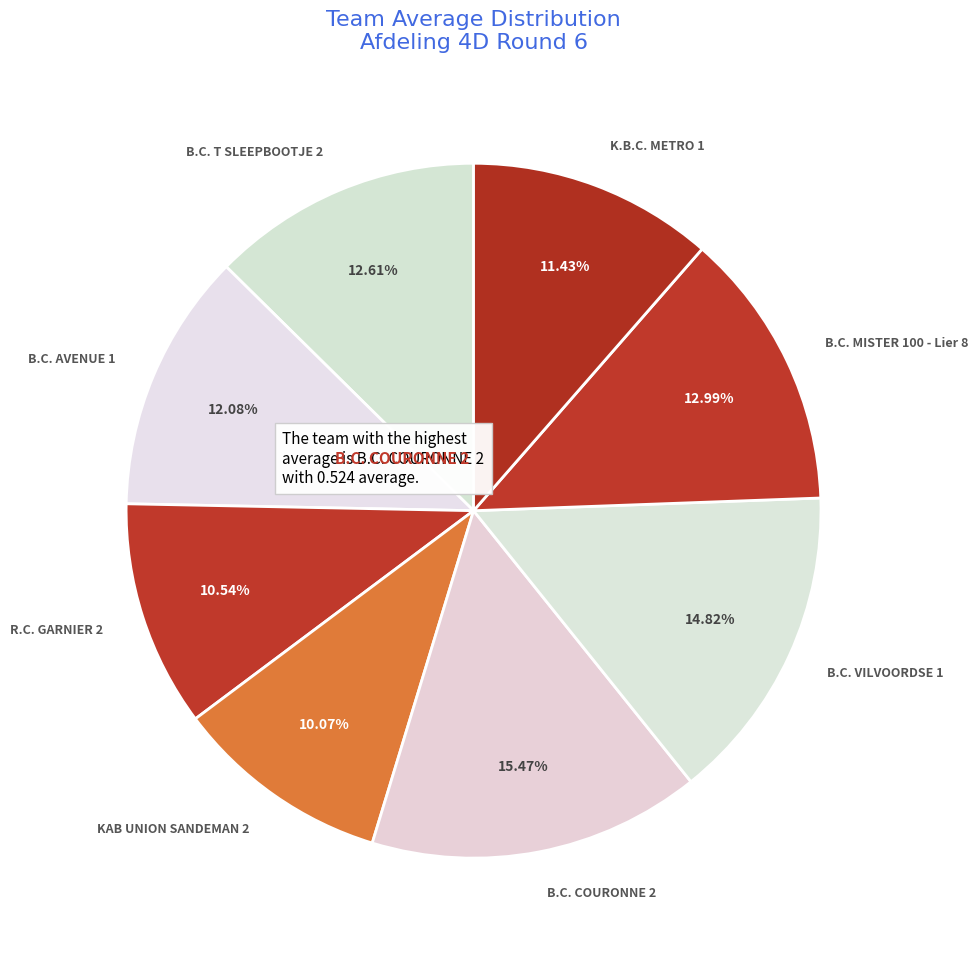

Combined, do B.C. AVENUE 1 and B.C. VILVOORDSE 1 account for over 50%?

No